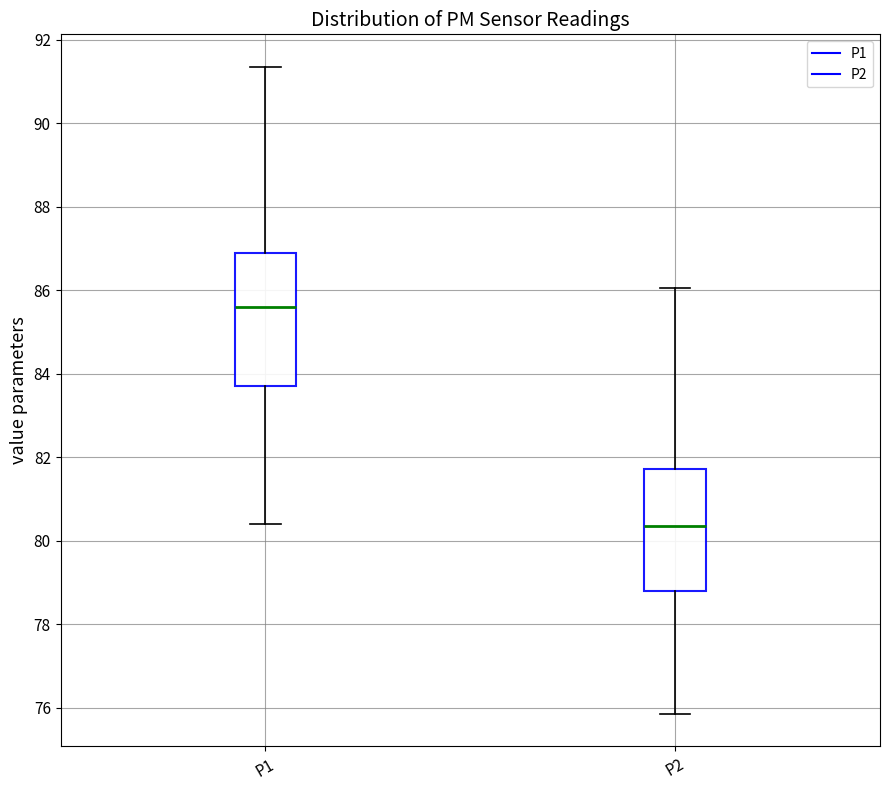

Where is the lower edge of the box for P1 on the y-axis? The values are not printed on the chart, so give them approximately, as read against the axis.

83.8